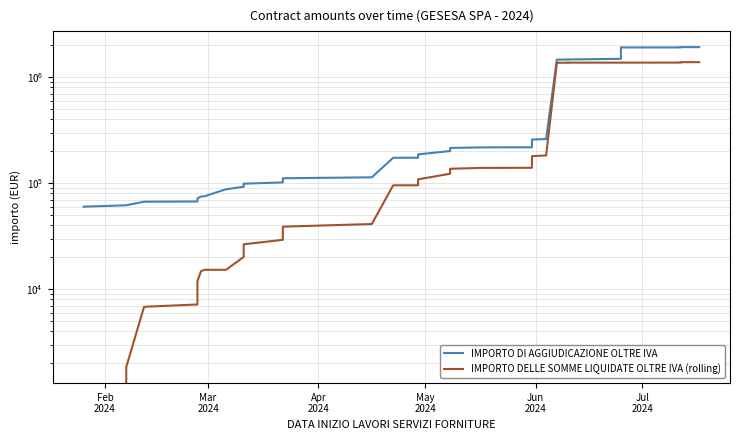

How many categories are shown in the chart?

39